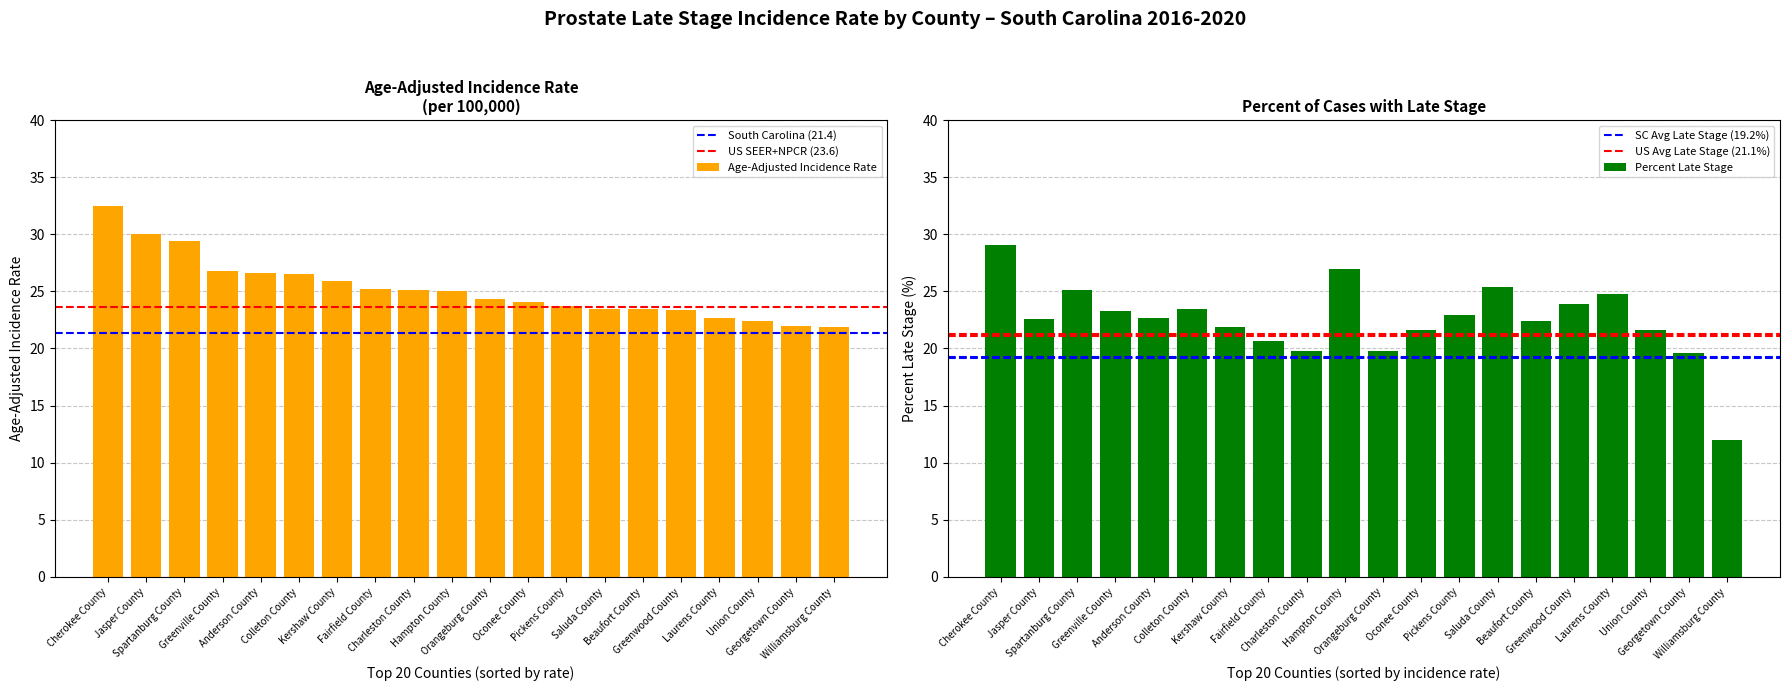

Rank the categories by value from lowest to highest.

Williamsburg County, Georgetown County, Union County, Laurens County, Greenwood County, Saluda County, Beaufort County, Pickens County, Oconee County, Orangeburg County, Hampton County, Charleston County, Fairfield County, Kershaw County, Colleton County, Anderson County, Greenville County, Spartanburg County, Jasper County, Cherokee County